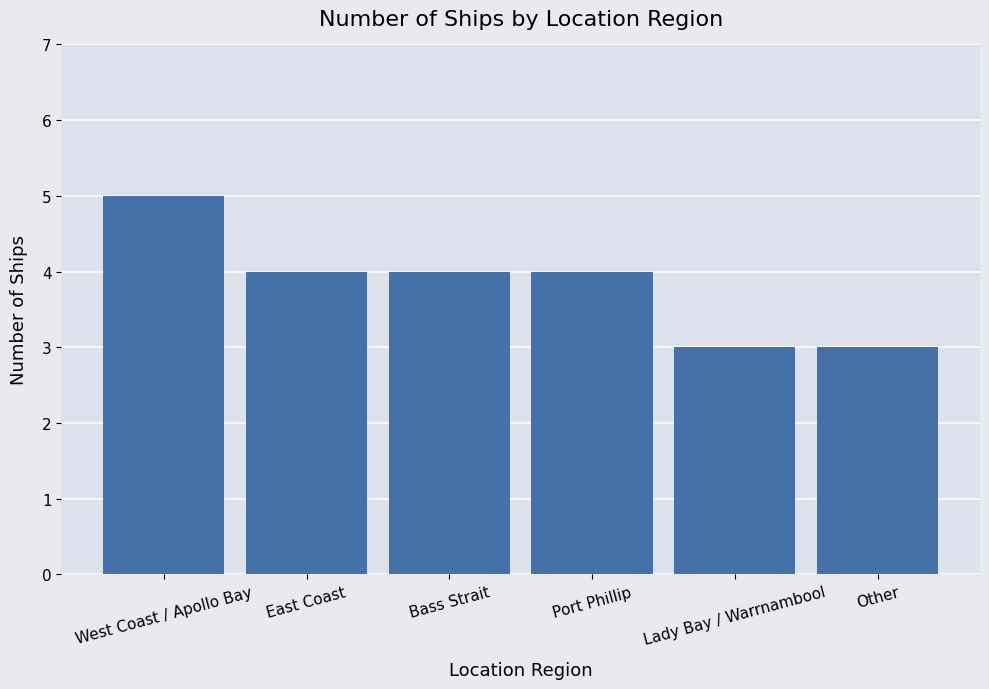

The value at Port Phillip is 4. True or false?

True